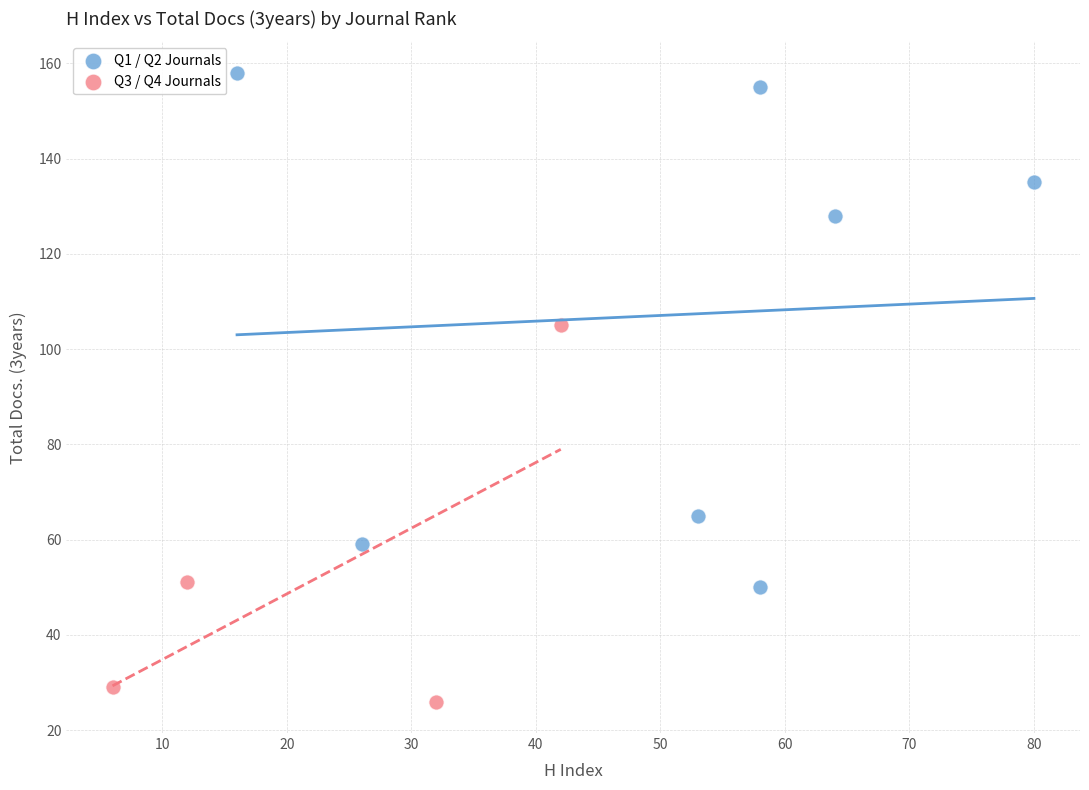

What are all the series names shown in the legend?

Q1 / Q2 Journals, Q3 / Q4 Journals